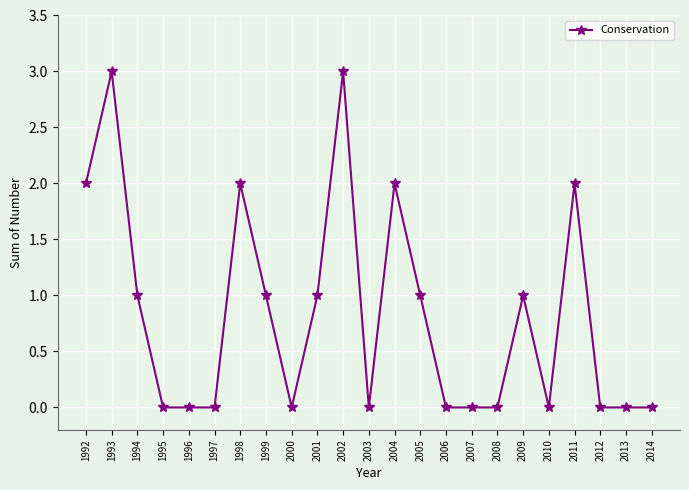

Does the chart have visible grid lines?

Yes